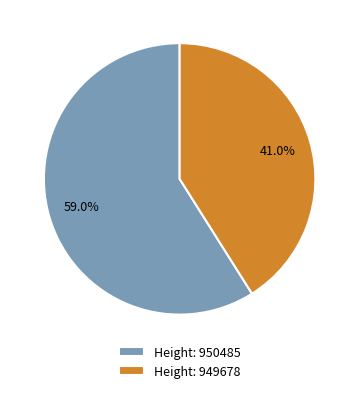

Does any single category account for the majority?

Yes